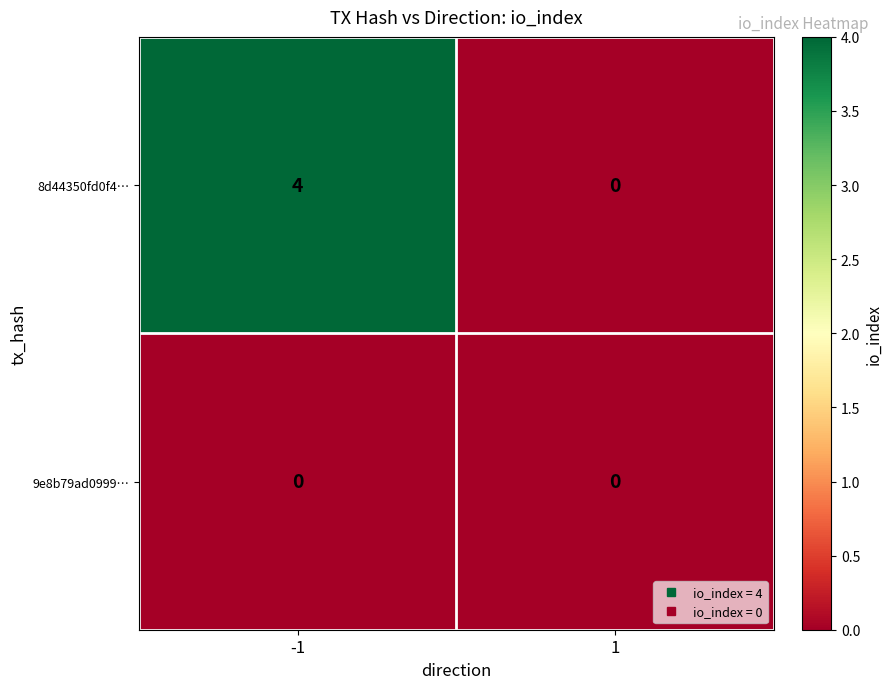

At how many categories does at least one series exceed 3?

1